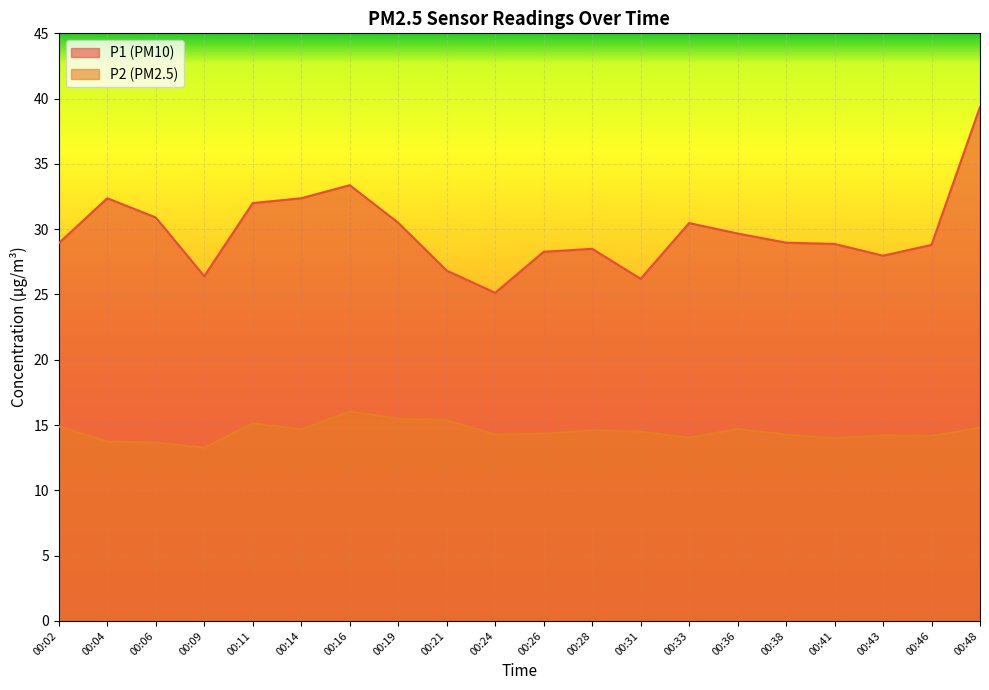

True or false: P2 and P1 intersect in this chart.

False